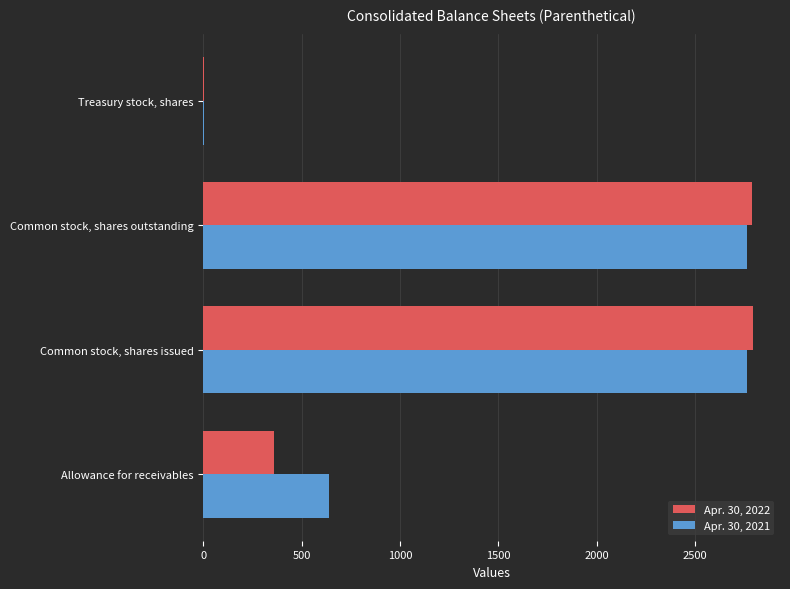

What is the total value across all series at Common stock, shares outstanding?

5553